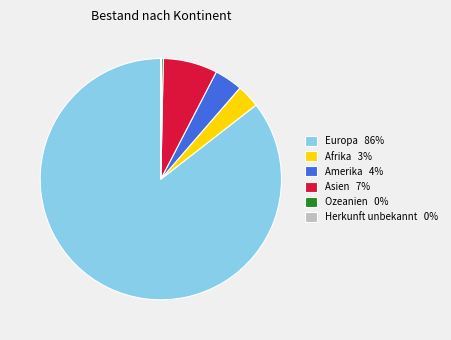

Which has a higher value, Europa 86% or Amerika 4%?

Europa 86%